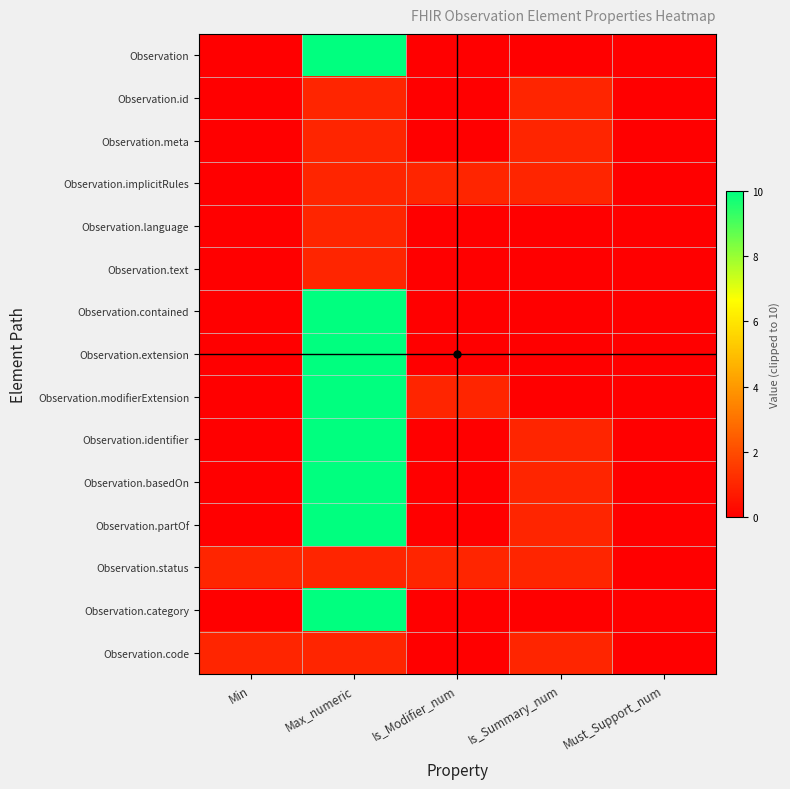

Rank the series by their maximum value, from lowest to highest.

Observation.id, Observation.meta, Observation.implicitRules, Observation.language, Observation.text, Observation.status, Observation.code, Observation, Observation.contained, Observation.extension, Observation.modifierExtension, Observation.identifier, Observation.basedOn, Observation.partOf, Observation.category